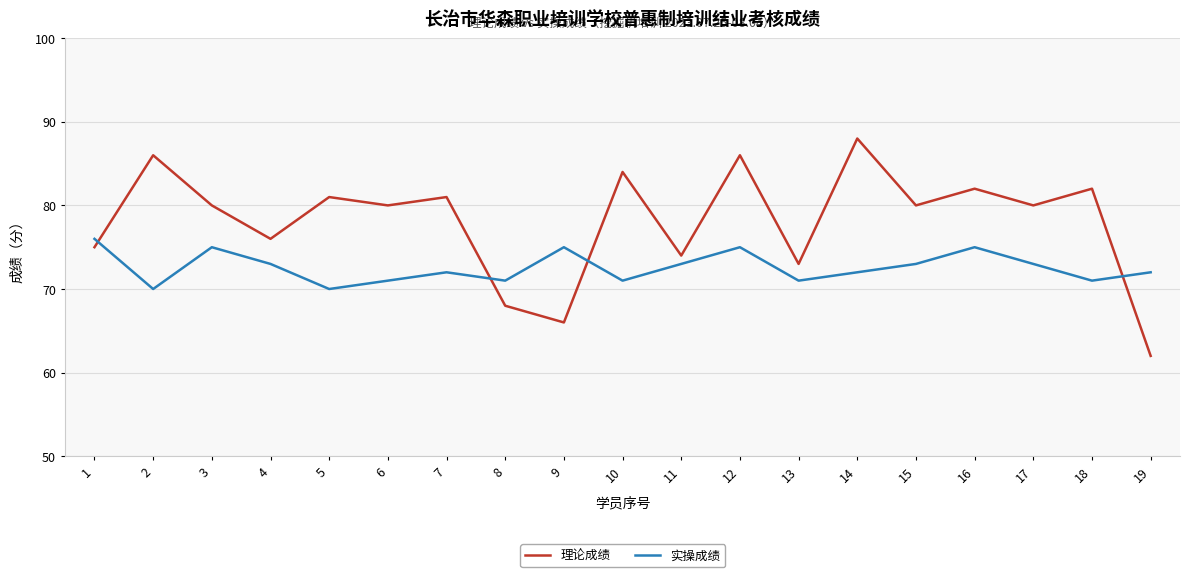

Where is the first local minimum for 实操成绩?

2